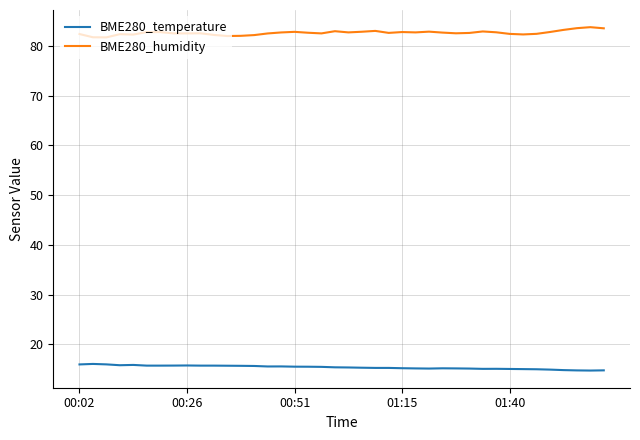

Which series has the largest total across all categories?

BME280_humidity